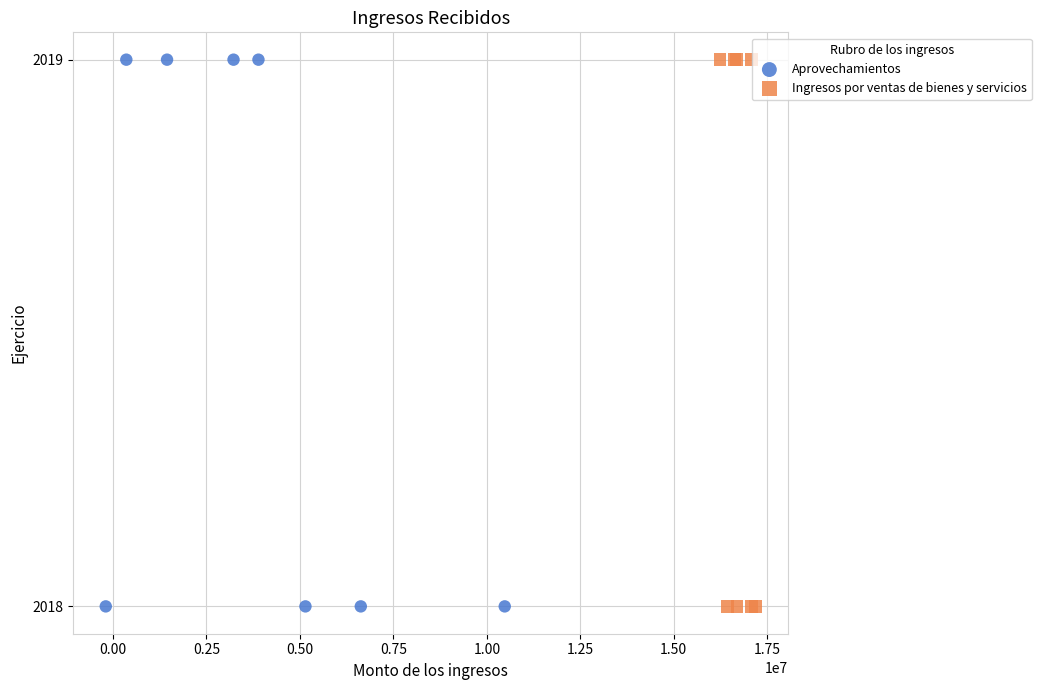

What are all the series names shown in the legend?

Aprovechamientos, Ingresos por ventas de bienes y servicios